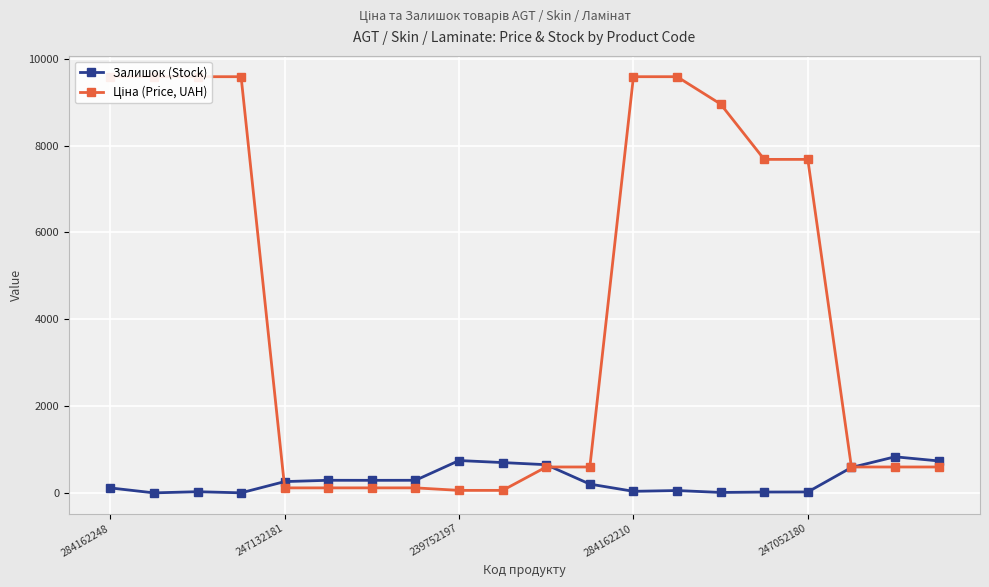

What is the sum of the Залишок (Stock) values at 11 and 7?

492.0